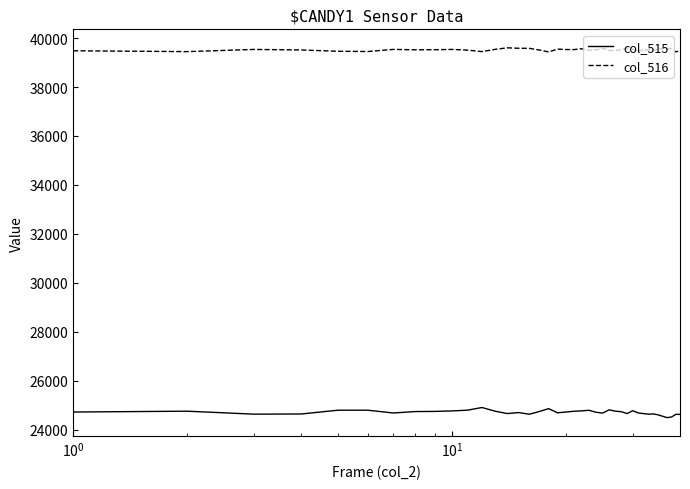

At how many categories does at least one series exceed 38321?

40